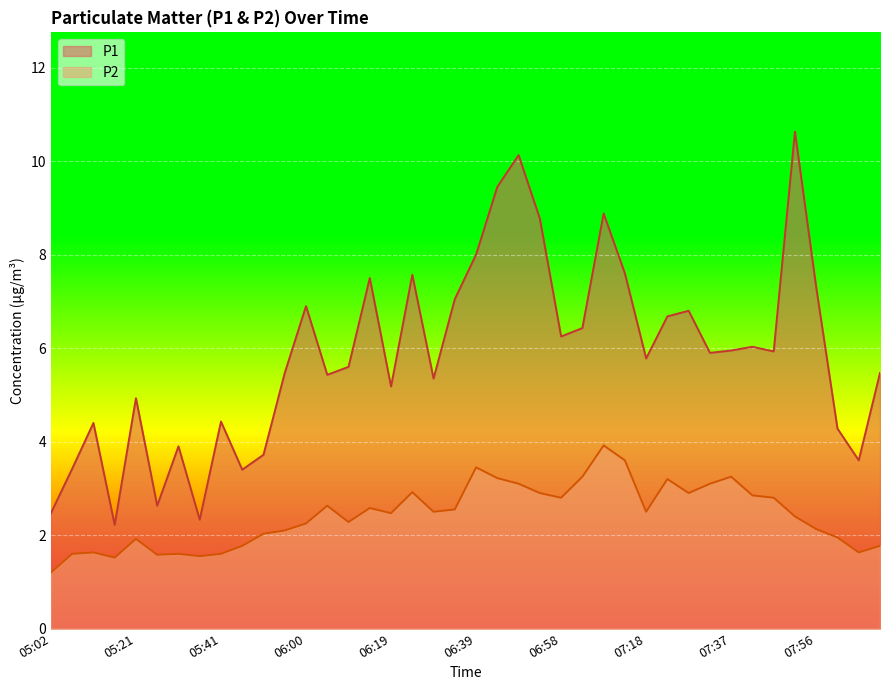

Which series has the largest range (max minus min)?

P1